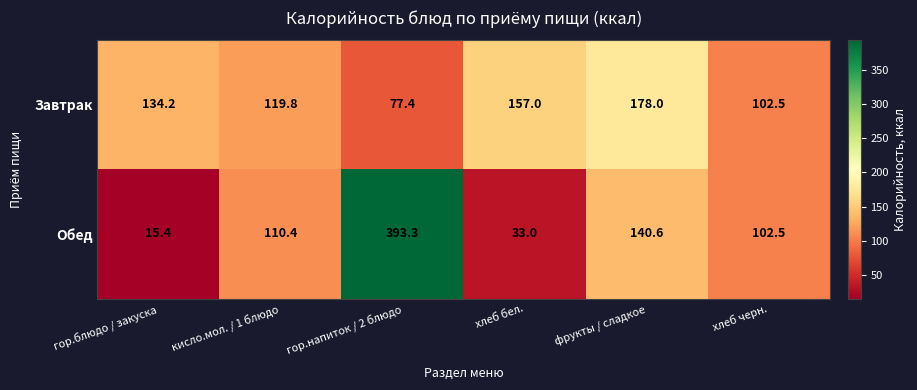

At which category is the sum across all series the highest?

гор.напиток / 2 блюдо